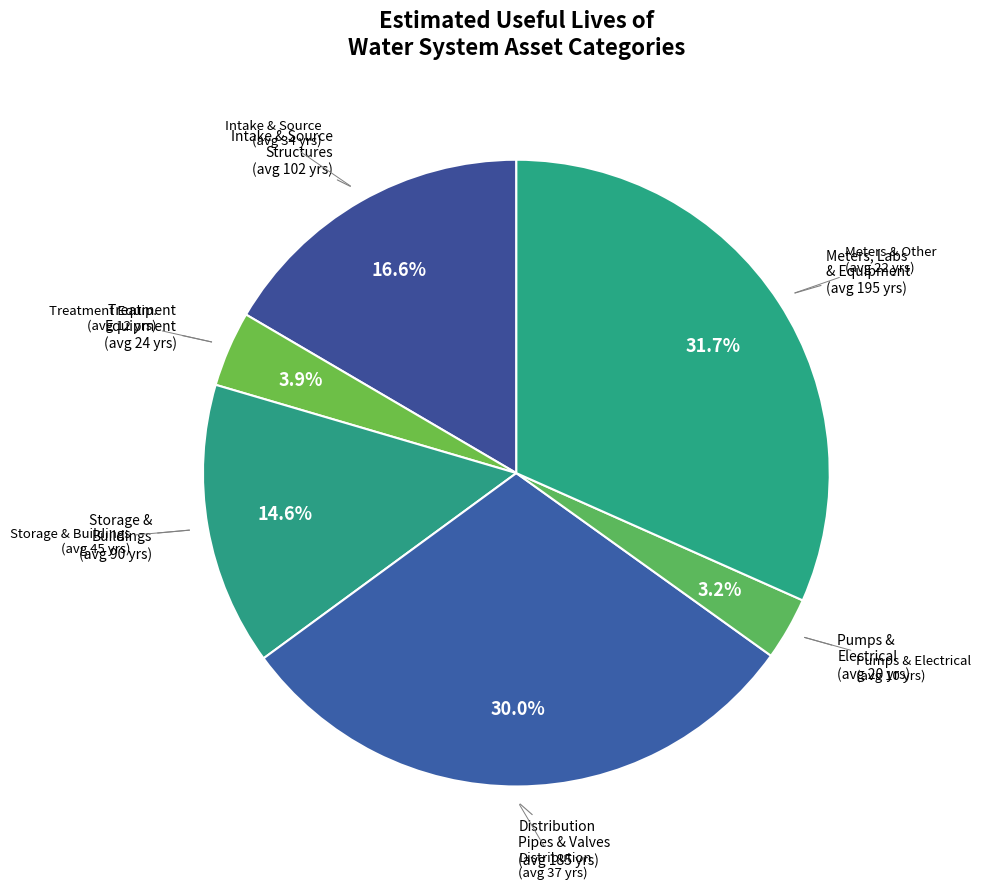

How many slices are in this pie chart?

6